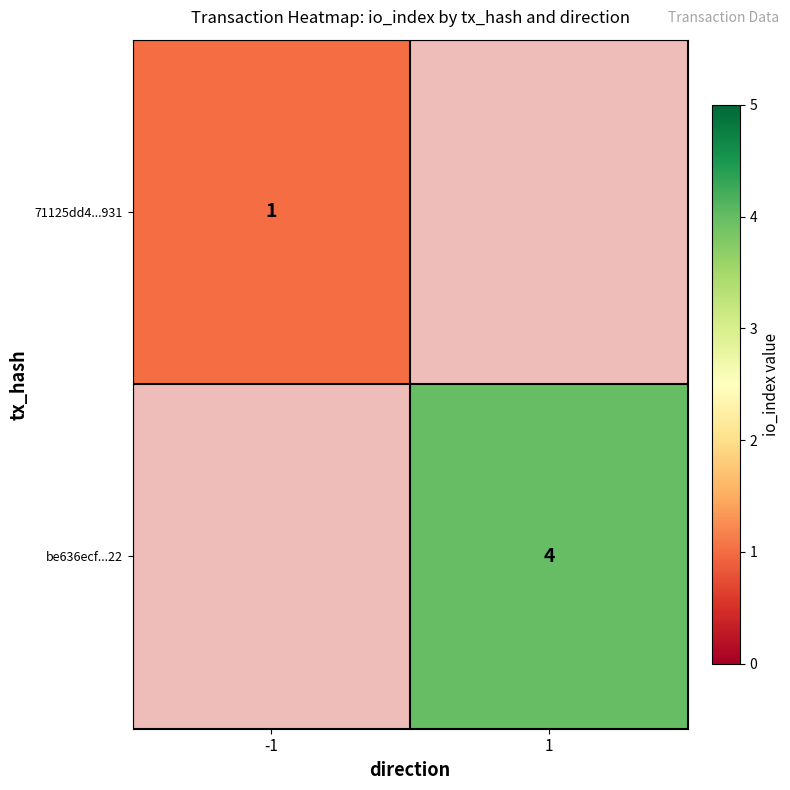

The value of 71125dd4...931 at -1 is 1. True or false?

True